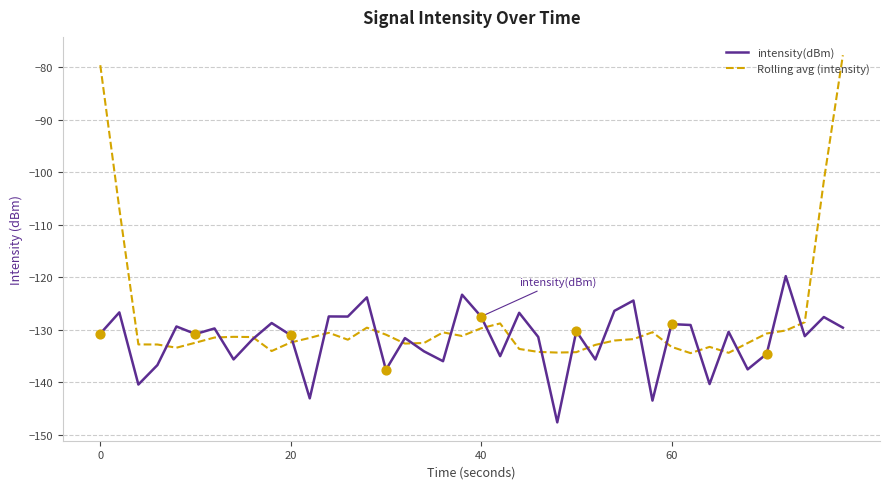

Which series has the largest total across all categories?

Rolling avg (intensity)